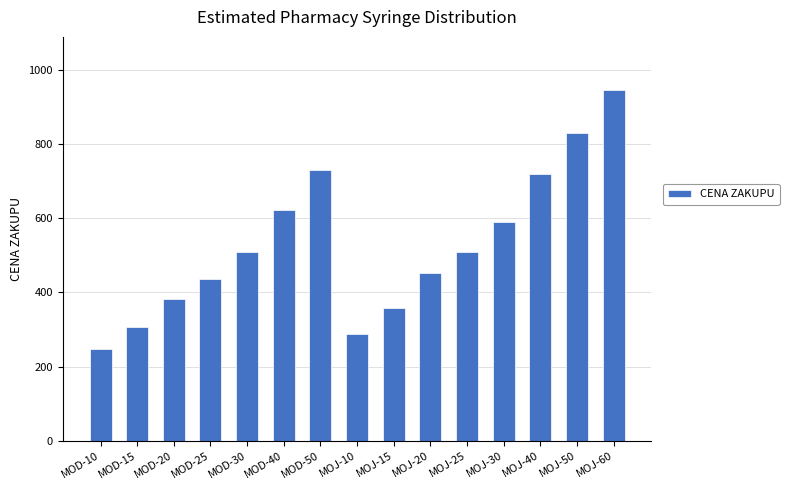

What is the smallest value displayed?

249